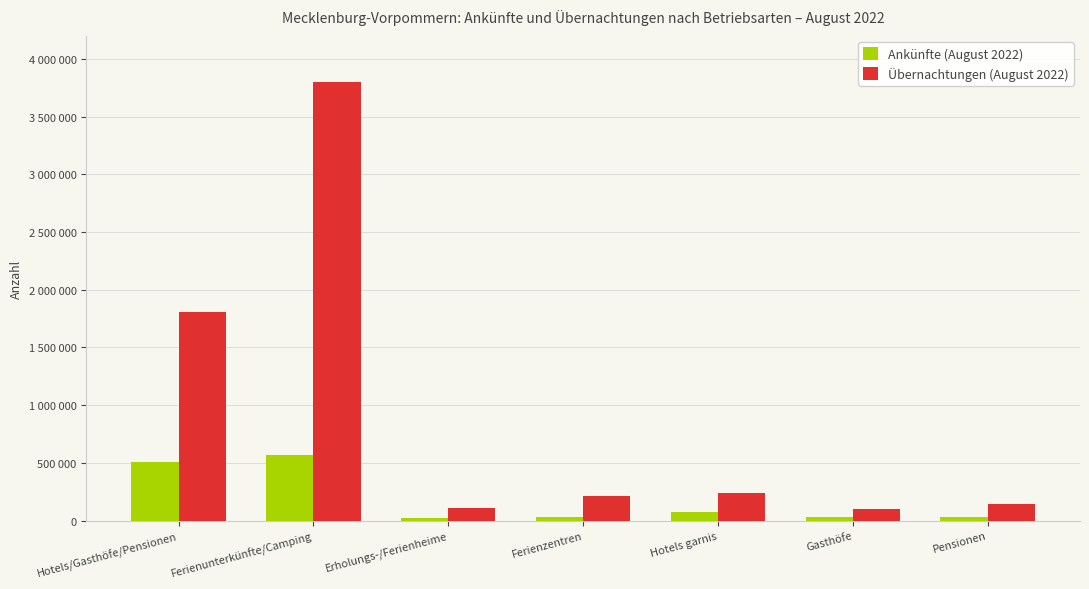

Is it true that Übernachtungen (August 2022) equals 1058793 at Hotels/Gasthöfe/Pensionen?

False